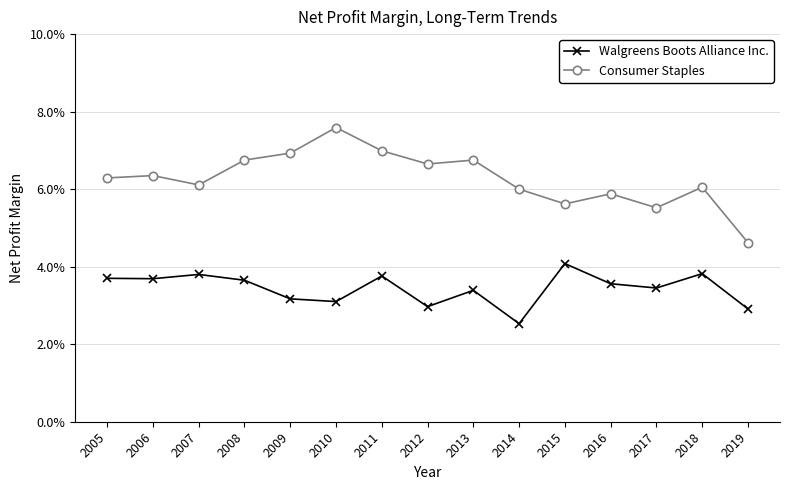

Is the value of Consumer Staples at 2013 greater than the value of Walgreens Boots Alliance Inc. at 2016?

Yes